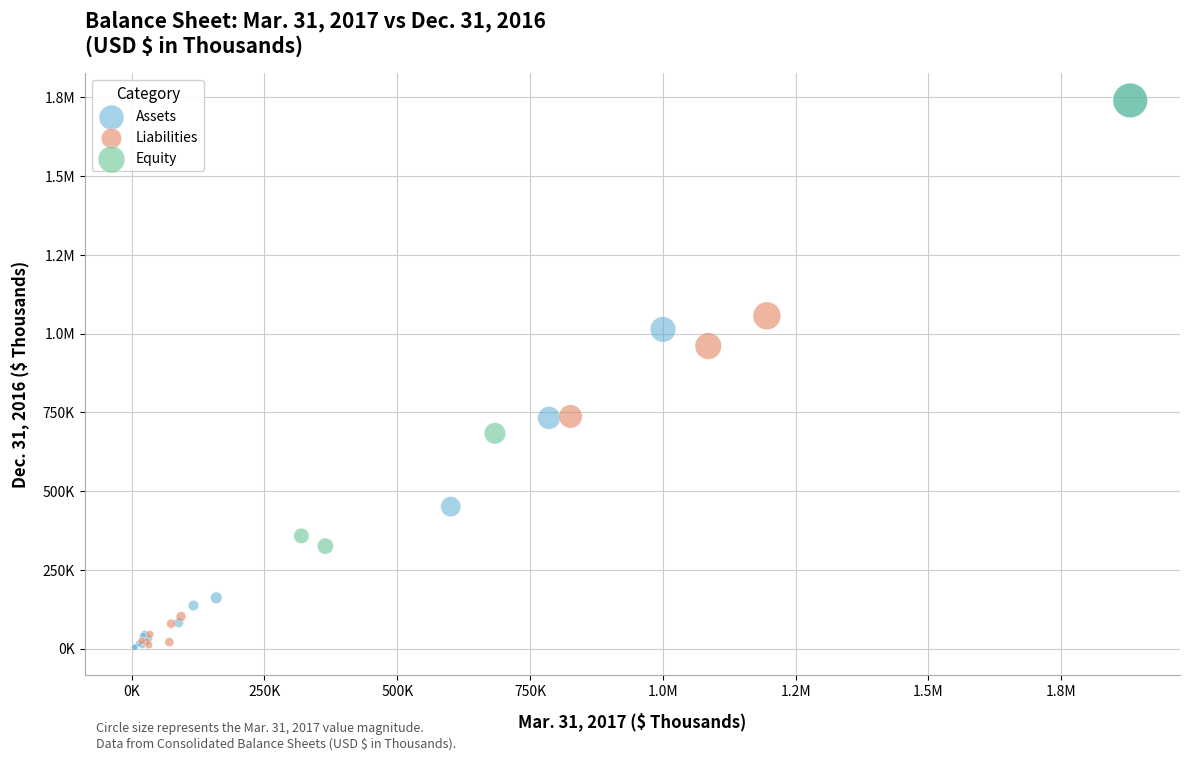

What are all the series names shown in the legend?

Assets, Liabilities, Equity